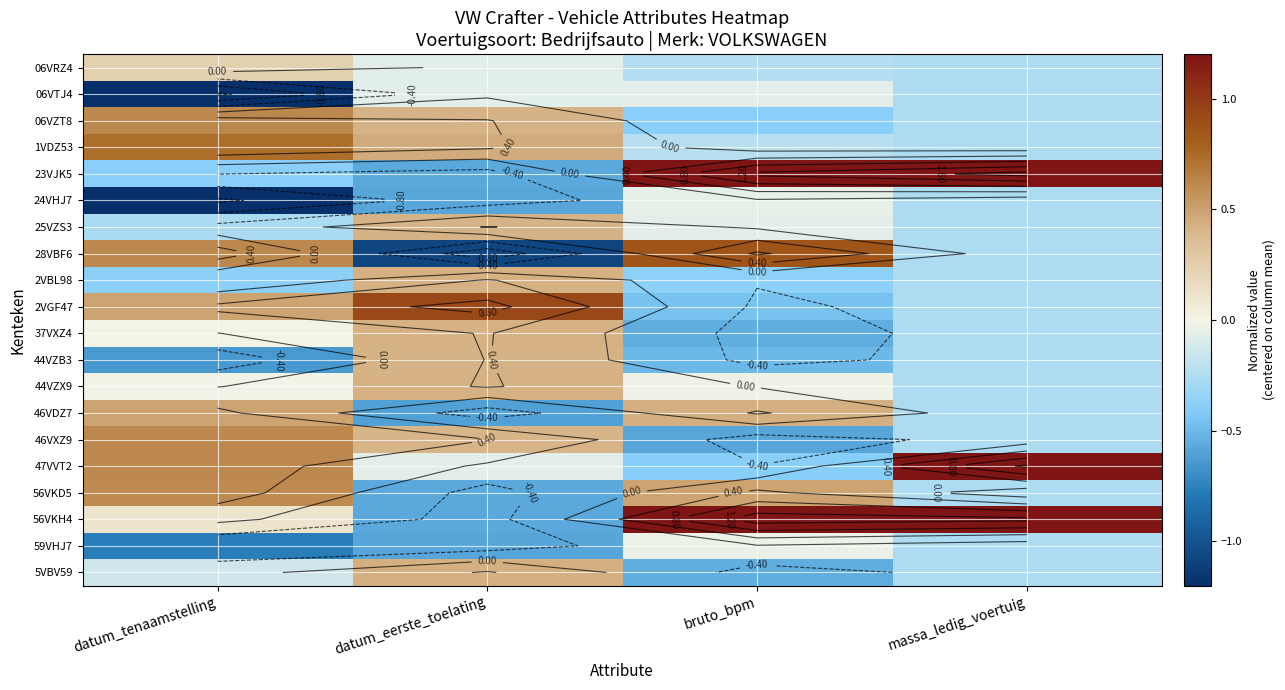

True or false: 06VRZ4 has a value of 0.3 at datum_tenaamstelling.

False